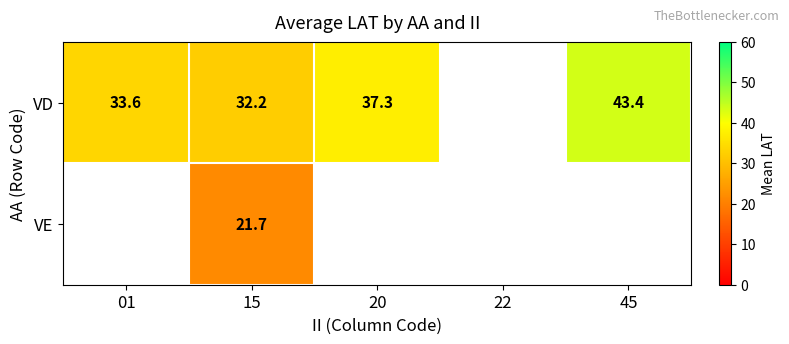

Rank the series by their average value, from highest to lowest.

VD, VE